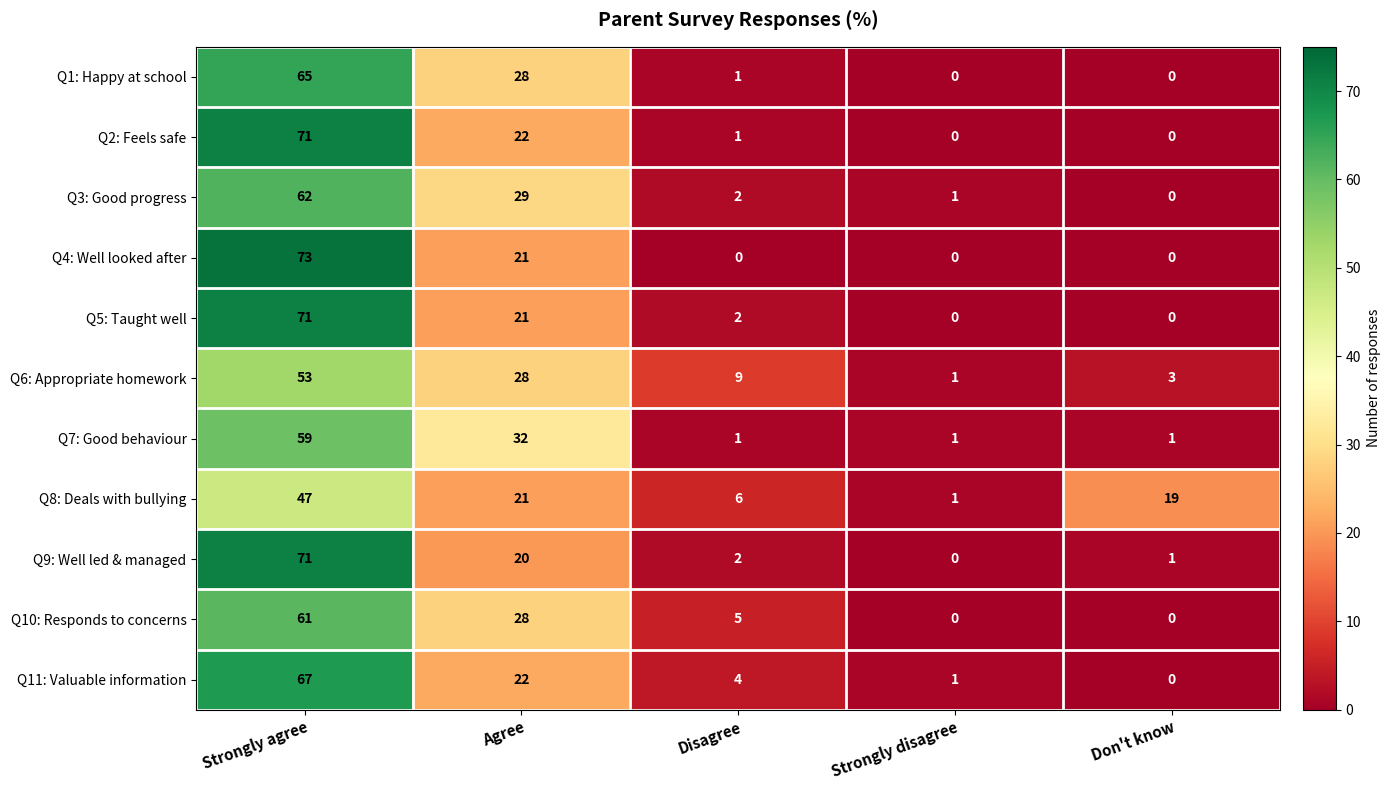

Which category has the highest value across all series?

Strongly agree